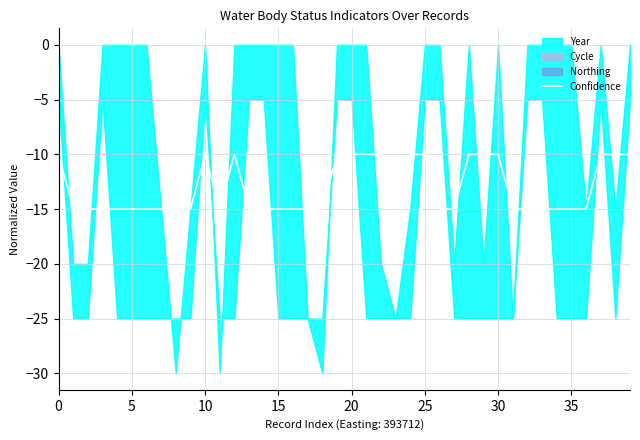

True or false: Confidence has a value of -10 at 25.

True